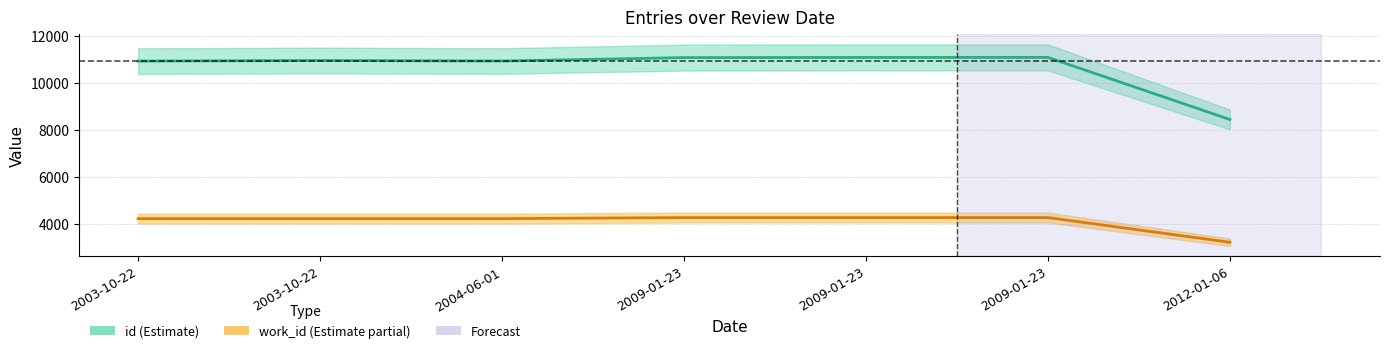

What is the sum of all work_id values?

28589